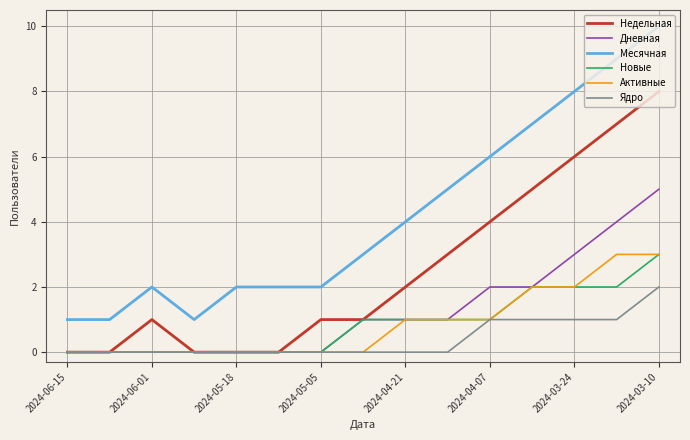

What is the highest value of the Дневная series?

5